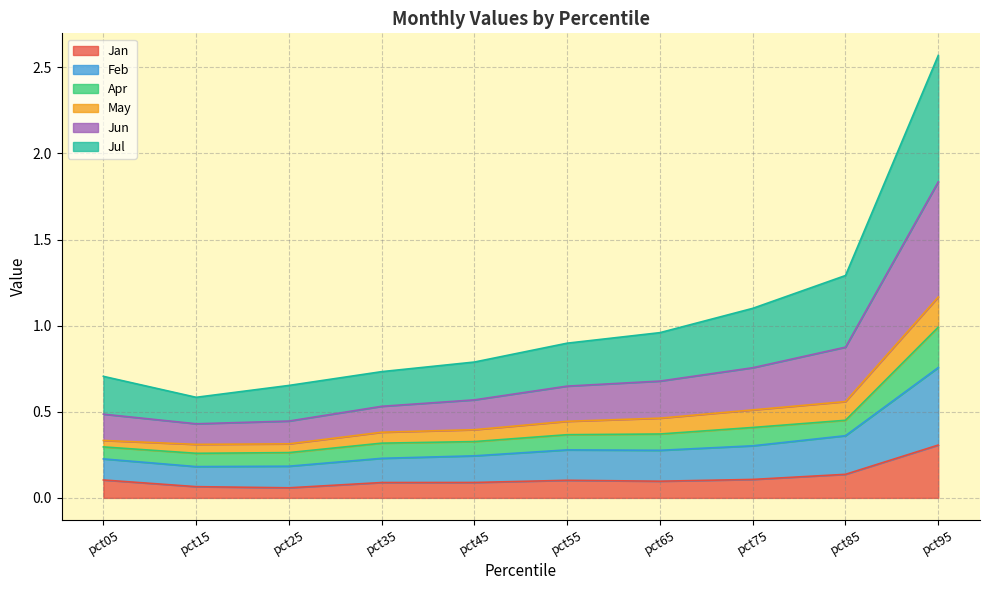

What are all the series names shown in the legend?

Jan, Feb, Apr, May, Jun, Jul